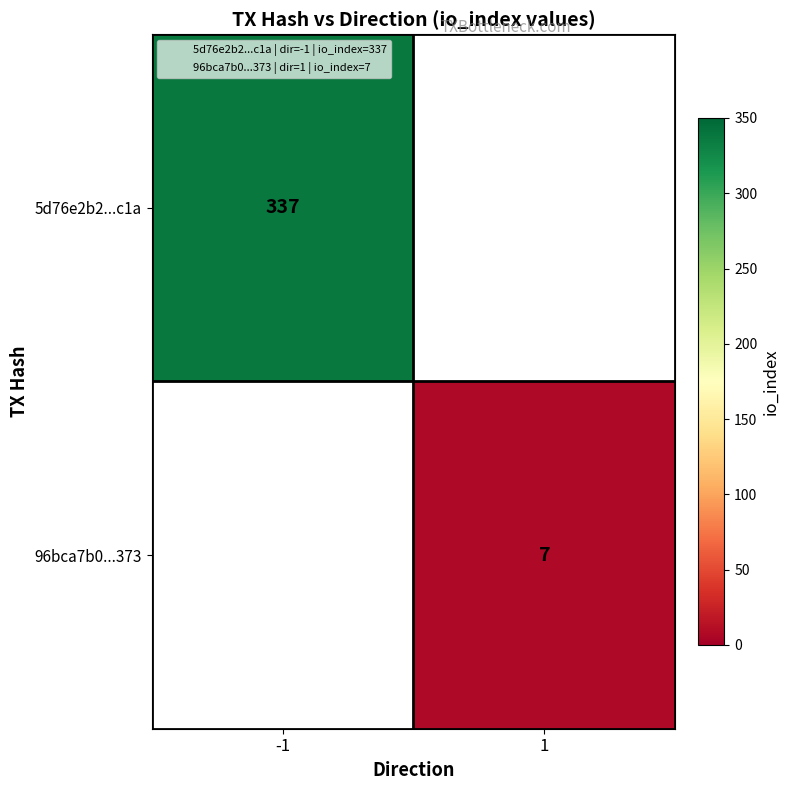

Rank the categories by 5d76e2b2...c1a value from highest to lowest.

-1, 1